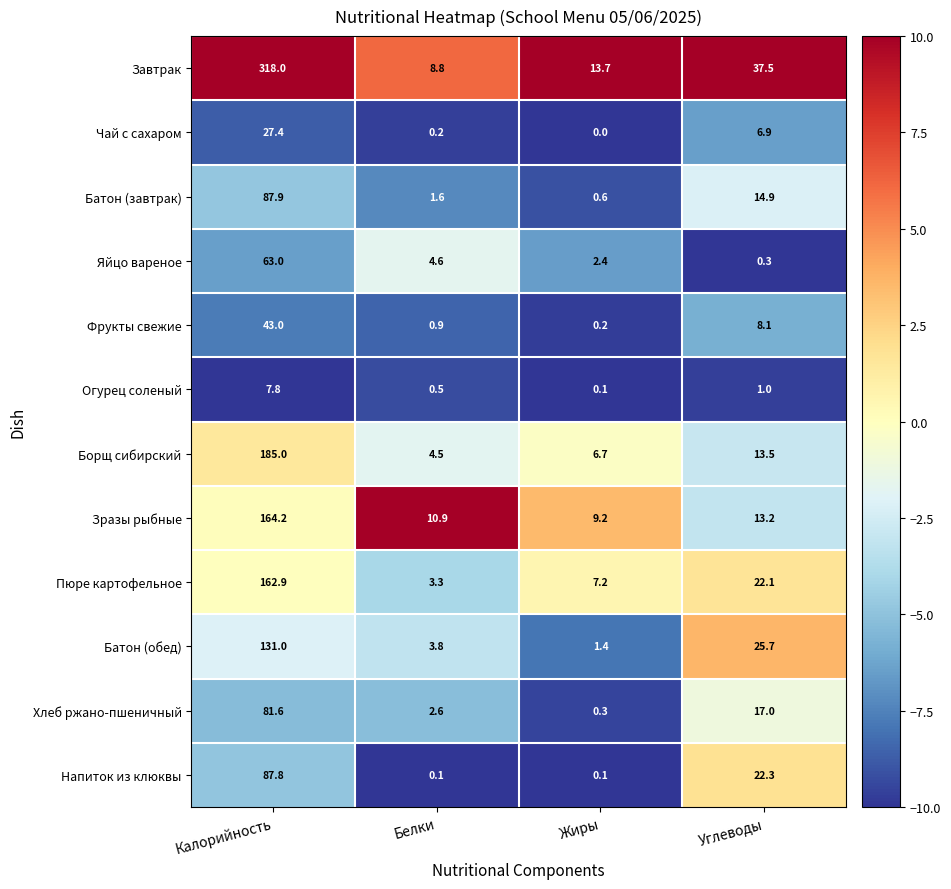

What is the difference between the Пюре картофельное values at Жиры and Белки?

3.9